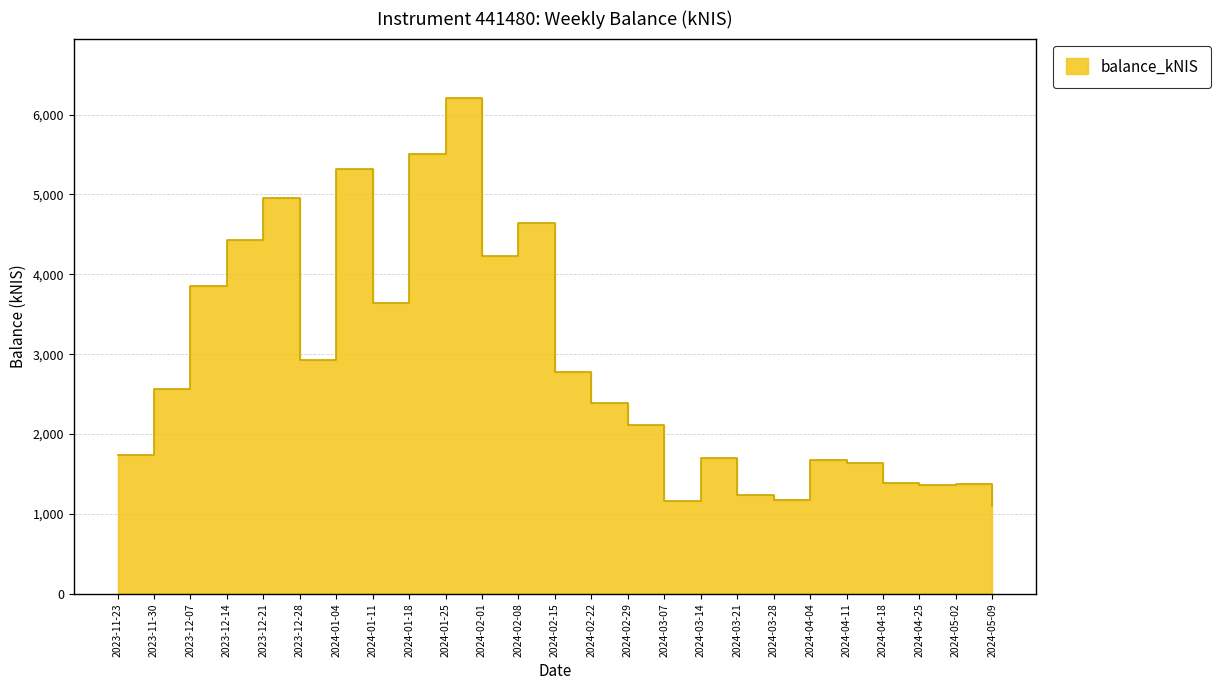

How many lines are shown in the chart?

1